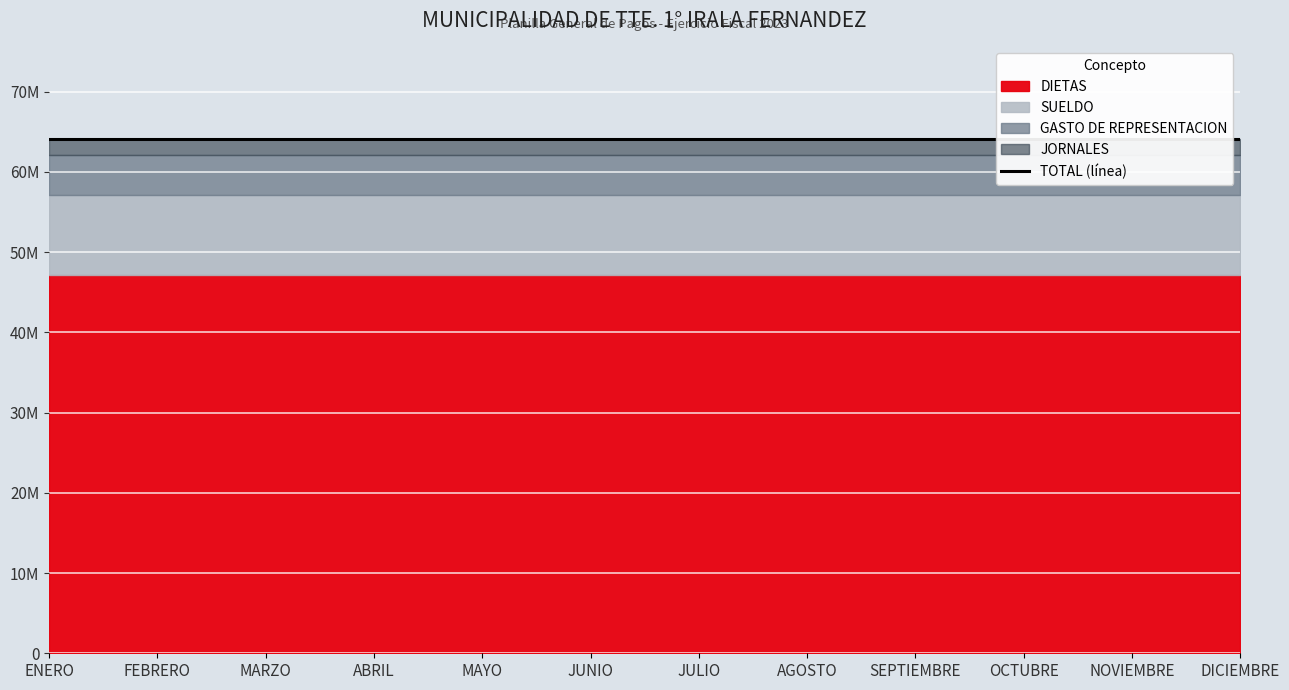

What is the sum of all GASTO DE REPRESENTACION values?

60000000